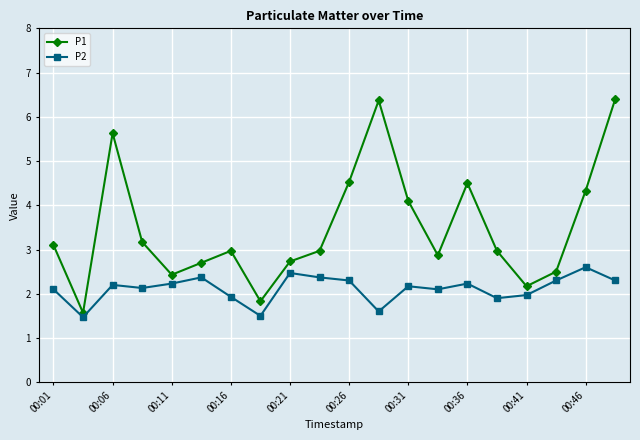

Is this an area chart (filled region under the line)?

No